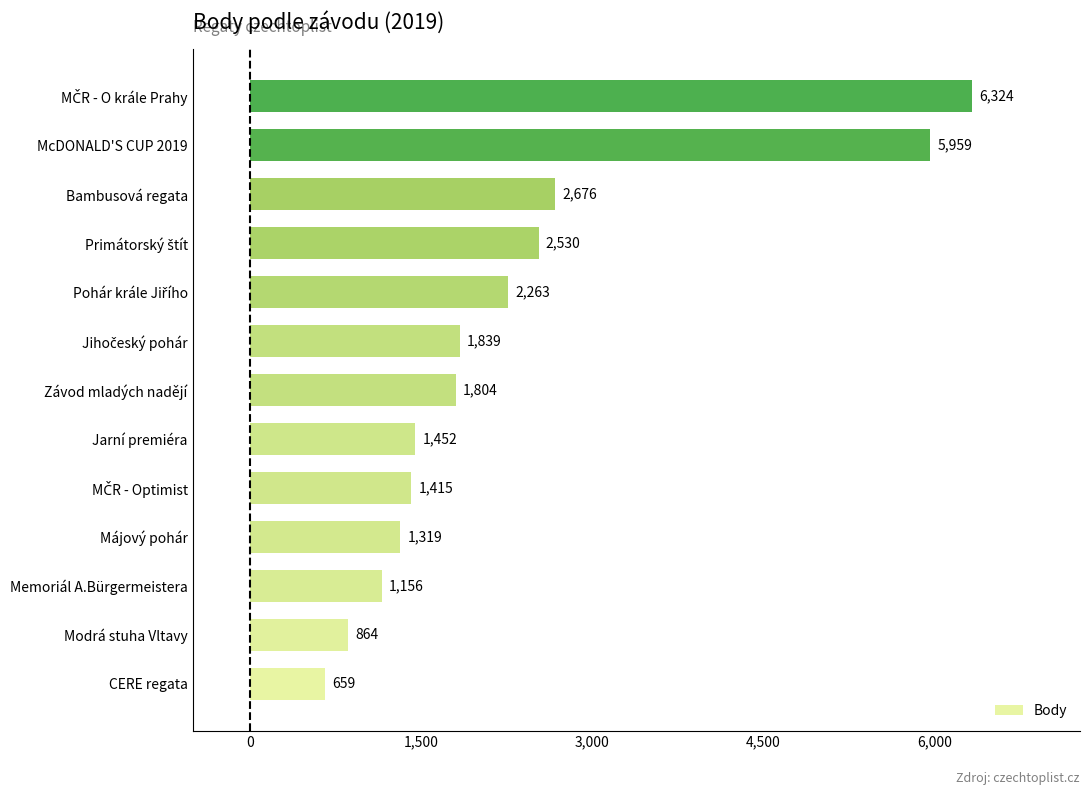

What is the difference between the maximum and minimum values?

5665